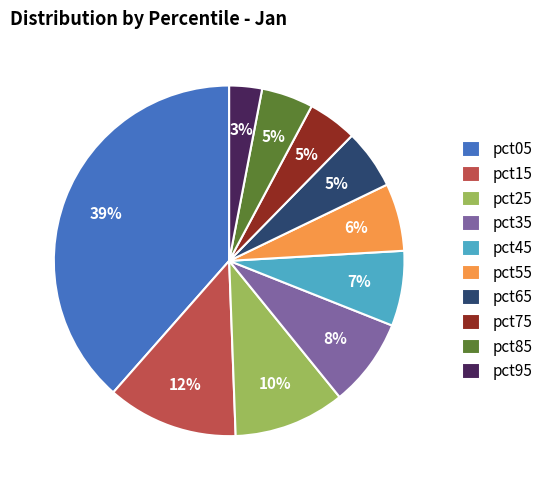

True or false: pct25 accounts for 18% of the total.

False